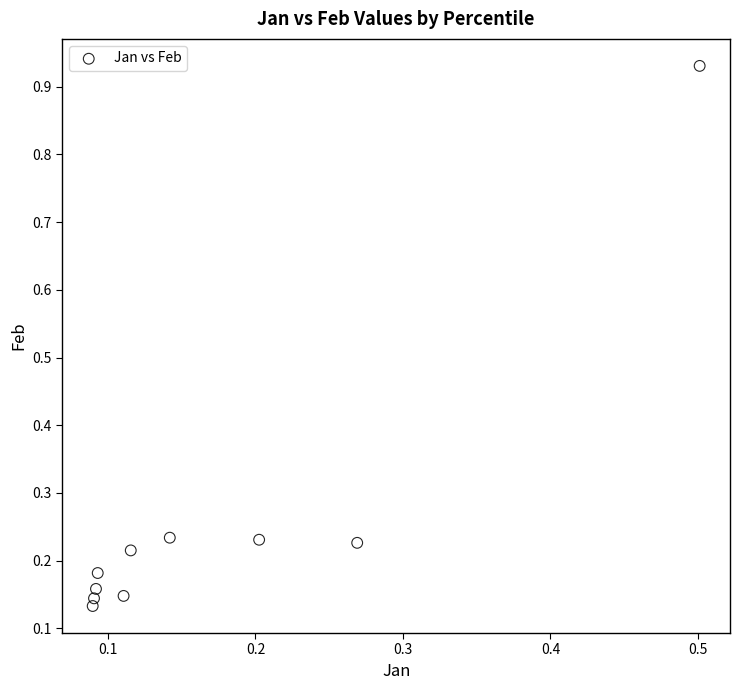

What is the range of Y values (max minus min)?

0.8